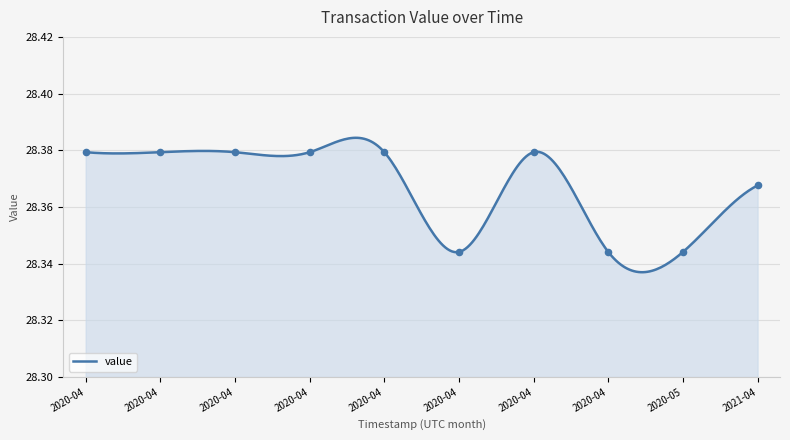

Approximately how many times larger is the value at 1617555517 compared to 1617555517?

1.0